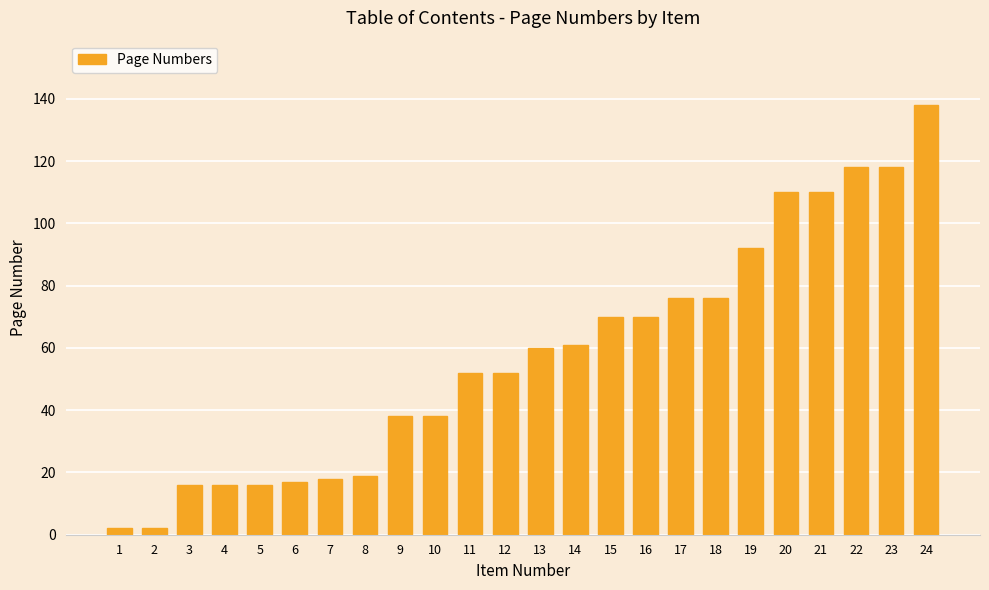

The value at 24 is 206. True or false?

False